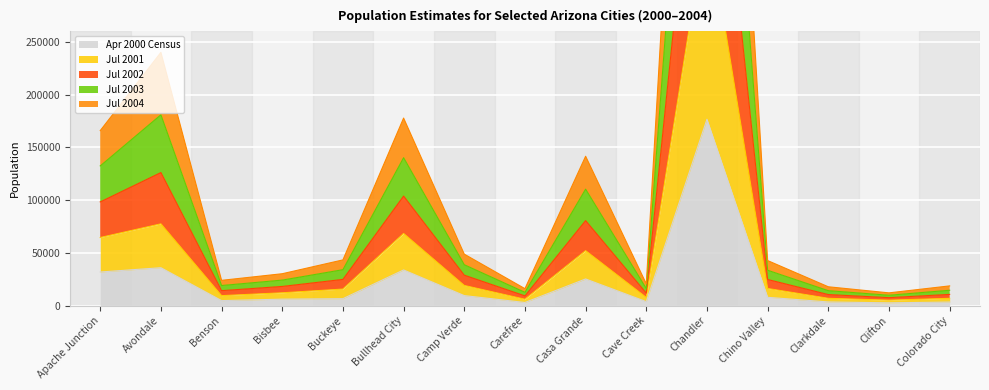

The value of Jul 2004 at Clifton is 5138. True or false?

True